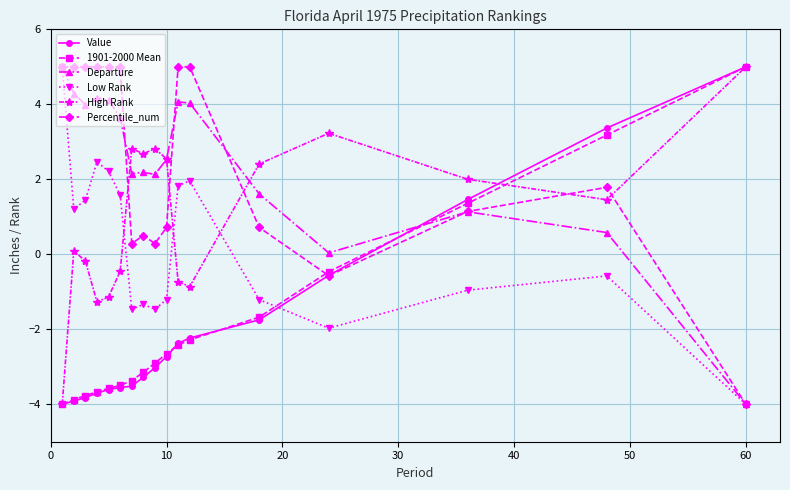

How many values in Value are below zero?

14